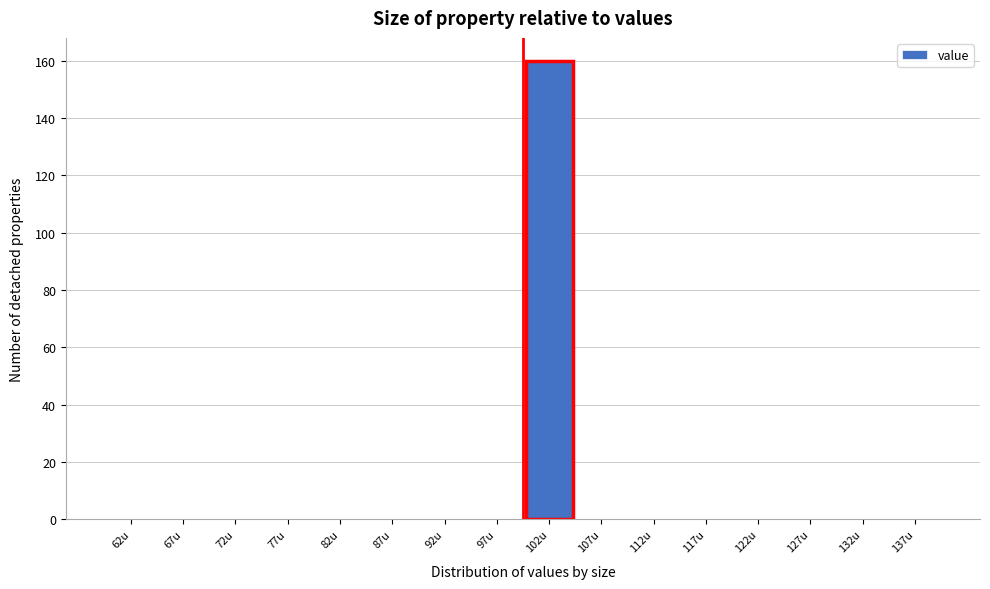

Reading left to right, list every bar in this chart as the range it spans on the x-axis followed by its height. The values are not printed on the chart, so give them approximately, as read against the axis.

60 to 65: 0
65 to 70: 0
70 to 75: 0
75 to 80: 0
80 to 85: 0
85 to 90: 0
90 to 95: 0
95 to 100: 0
100 to 105: 160
105 to 110: 0
110 to 115: 0
115 to 120: 0
120 to 125: 0
125 to 130: 0
130 to 135: 0
135 to 140: 0